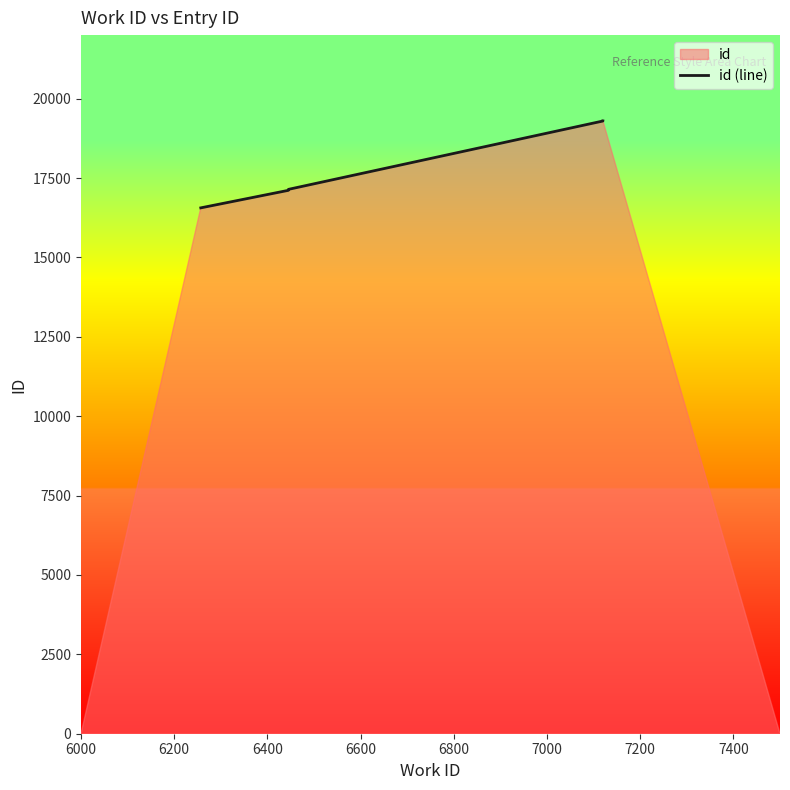

Between 6400 and 6600, which is larger?

6600